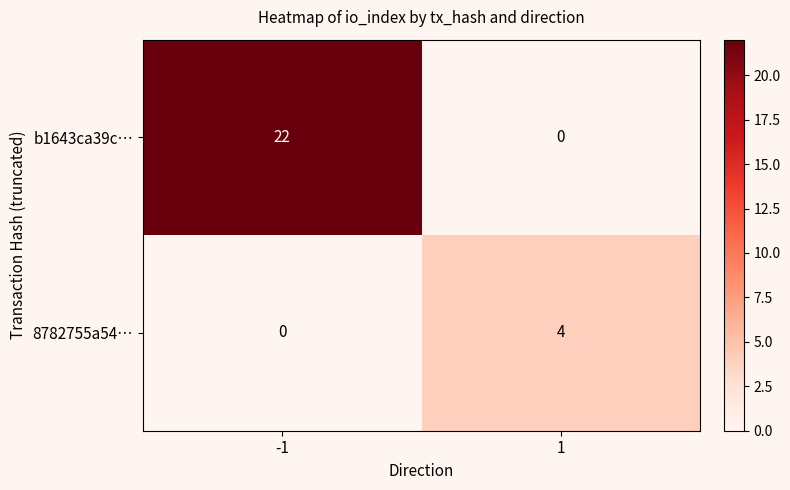

At how many categories does at least one series exceed 17?

1